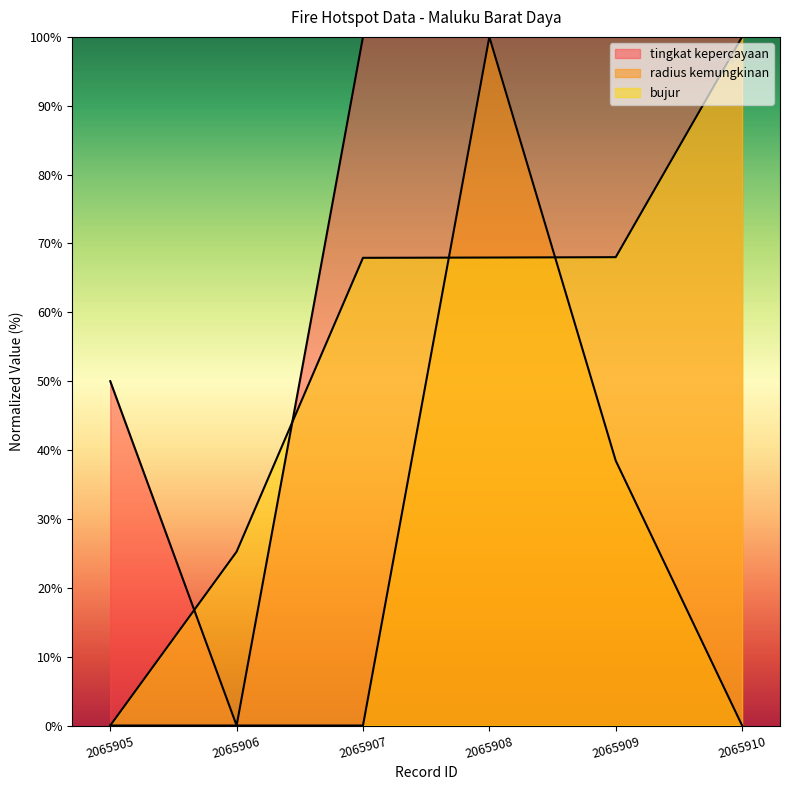

True or false: bujur has more than 2 points higher than both neighbors.

False